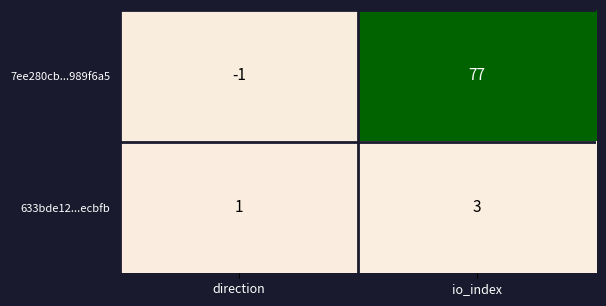

Between direction and io_index, which series saw the biggest shift?

7ee280cb...989f6a5